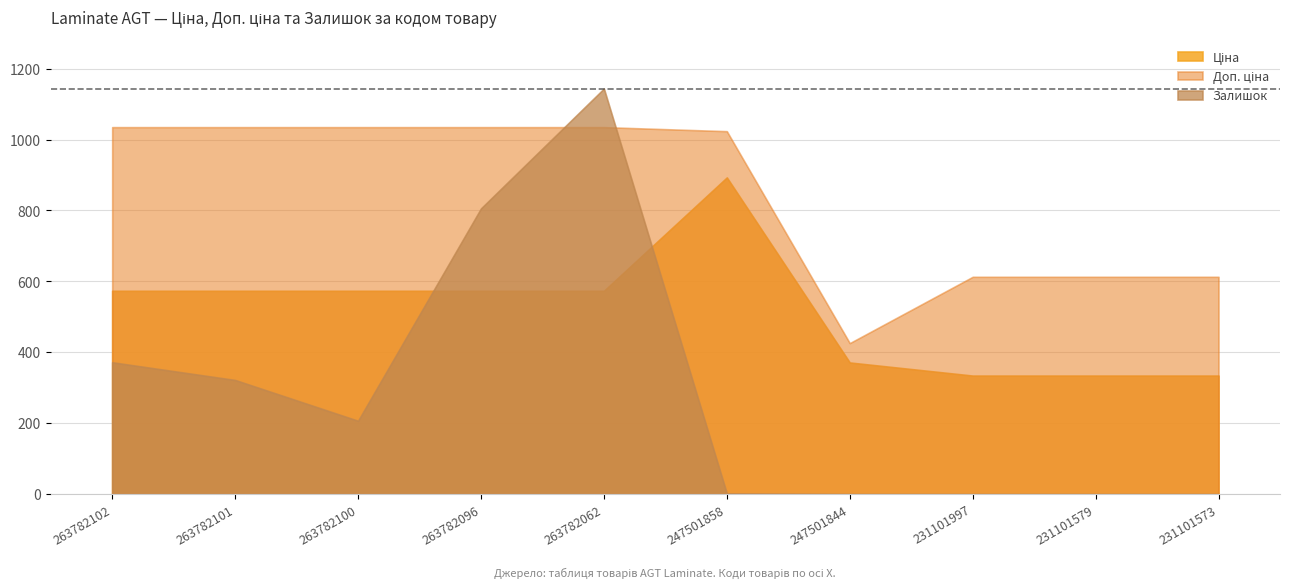

At how many categories does at least one series exceed 349?

10